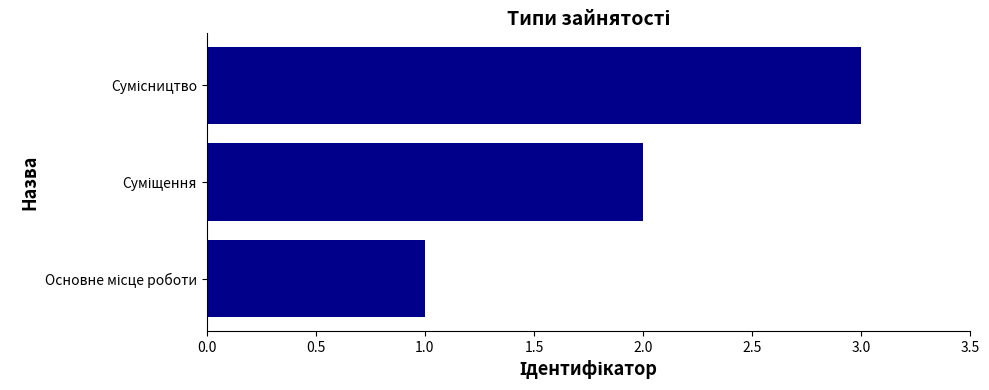

What is the minimum value shown in the chart?

1